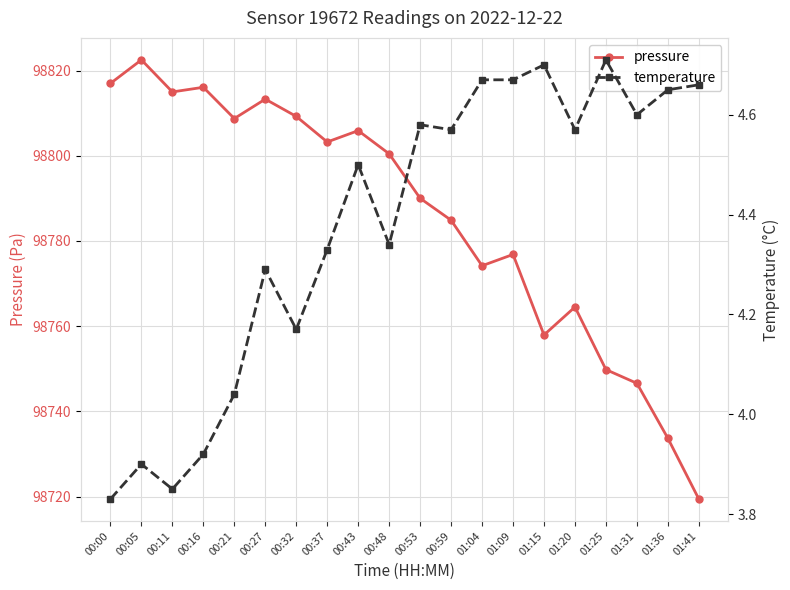

The pressure series shows 98813.3 at 00:27. True or false?

True